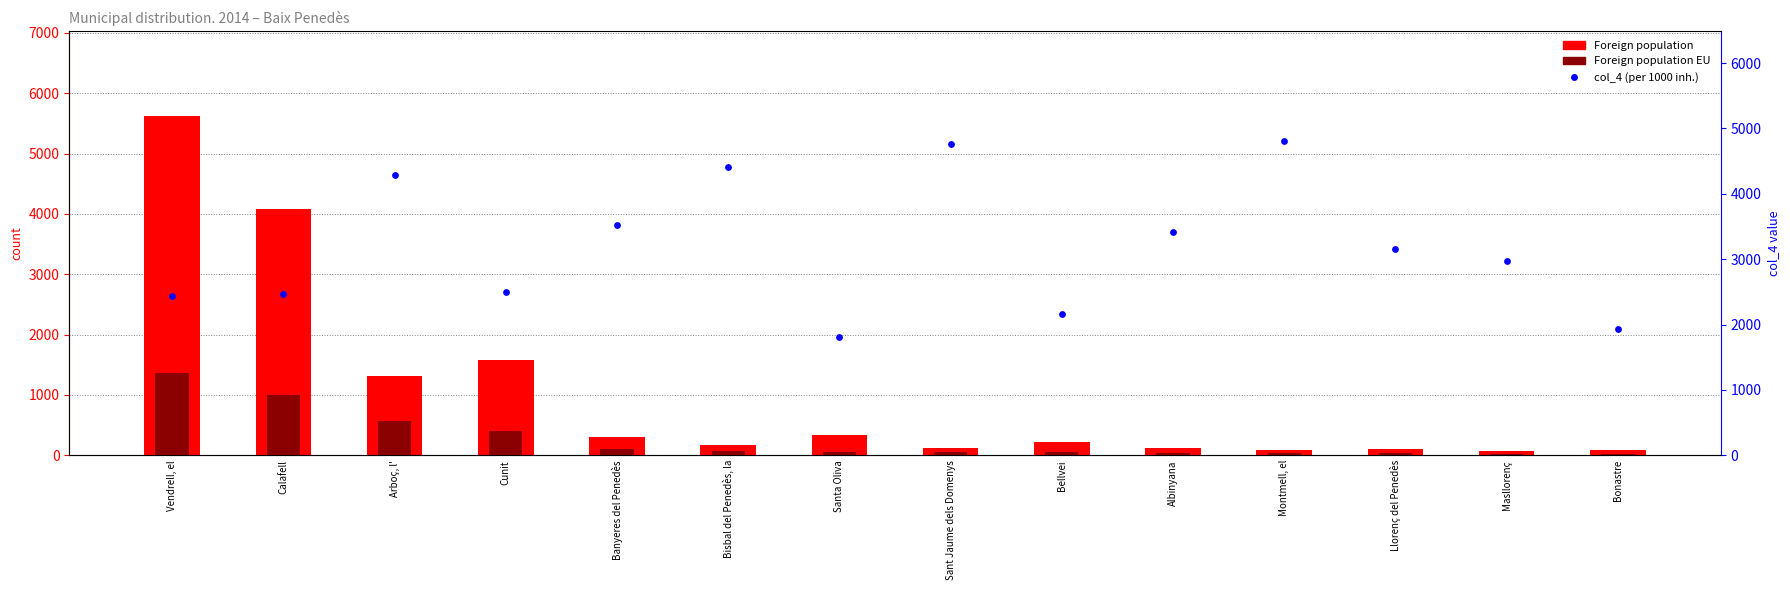

What are all the series names shown in the legend?

Foreign population, Foreign population EU, col_4 (per 1000 inh.)